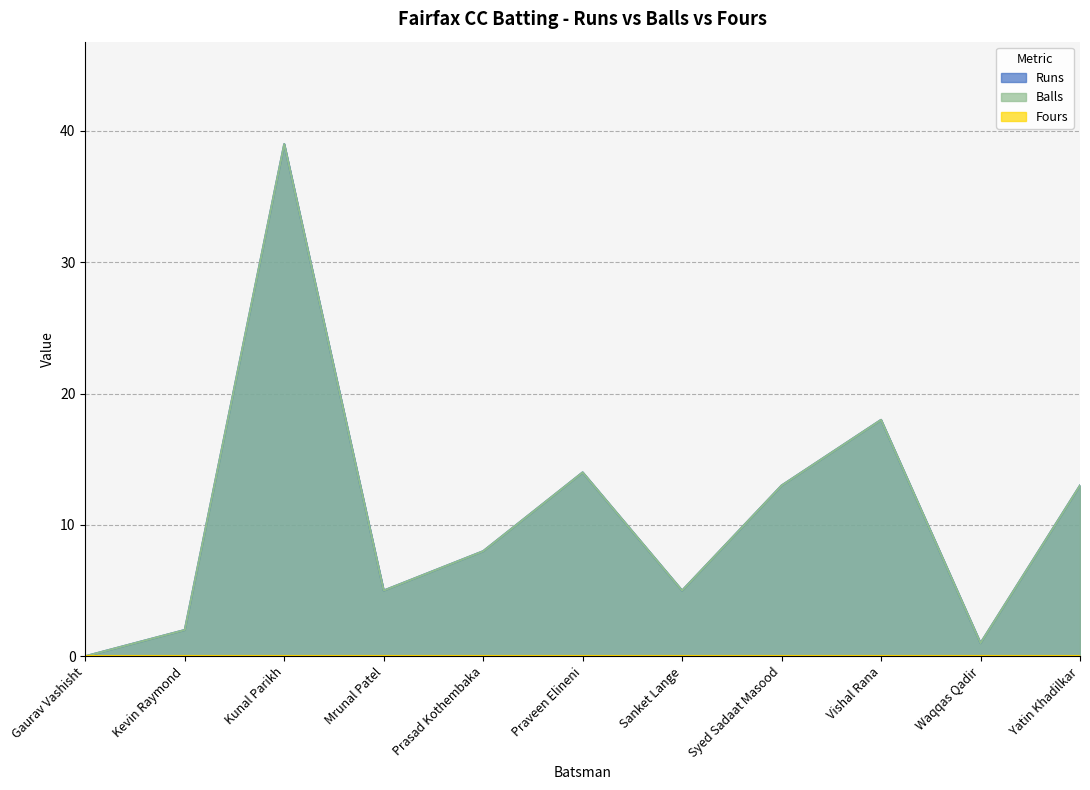

At which label does Balls first exceed 8?

Kunal Parikh